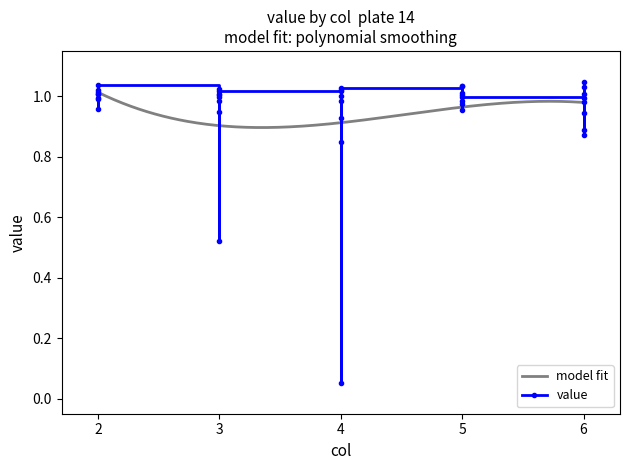

Is this an area chart (filled region under the line)?

No